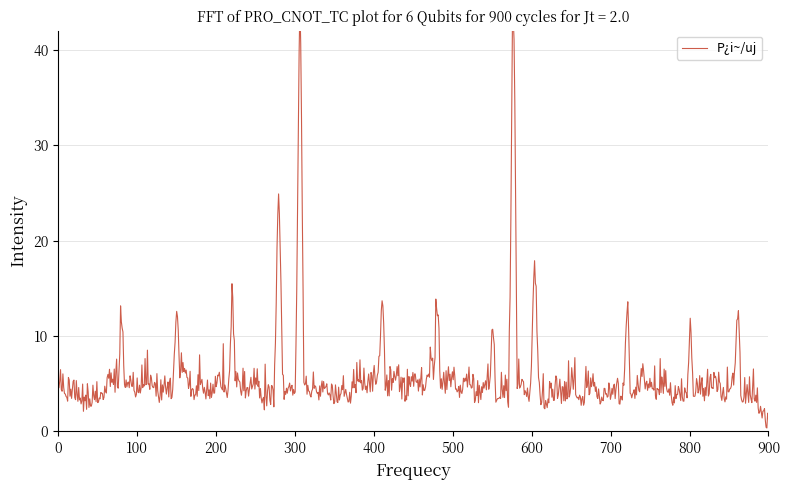

Where is the first local maximum?

3